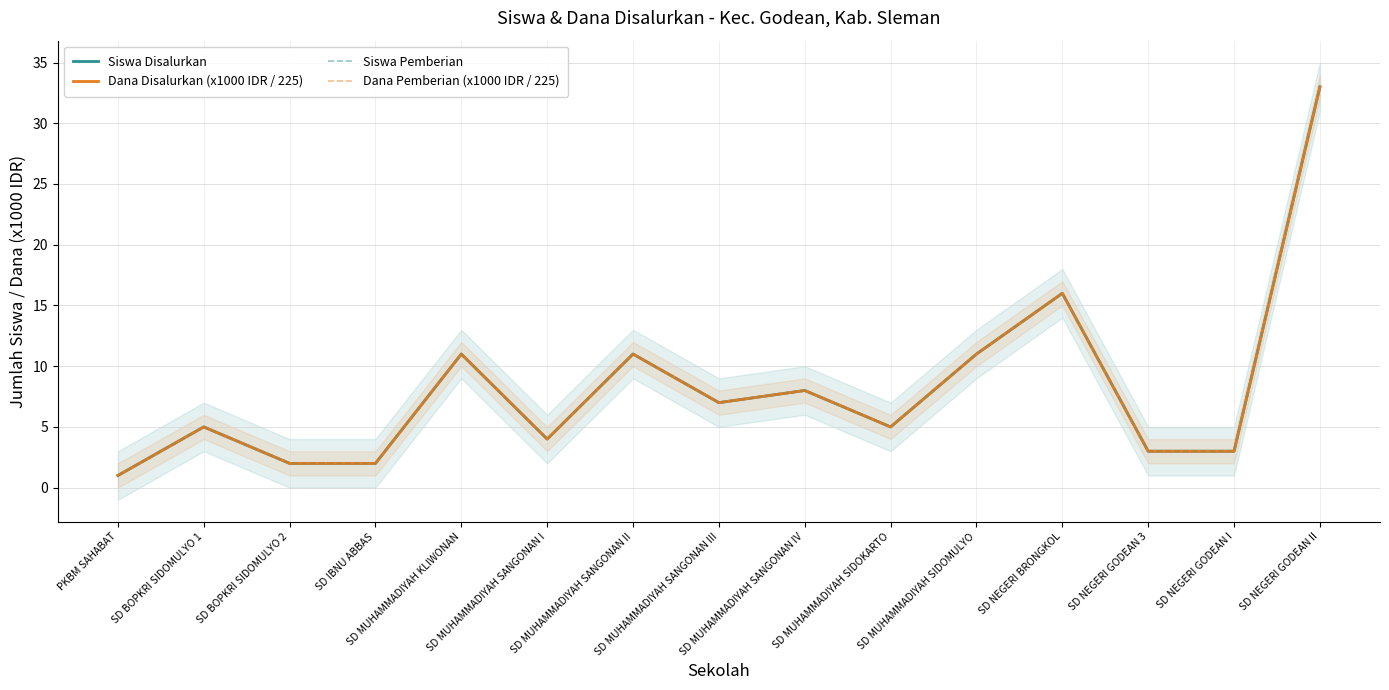

In Dana Pemberian (x1000 IDR / 225), how many points are lower than both neighbors (excluding endpoints)?

3